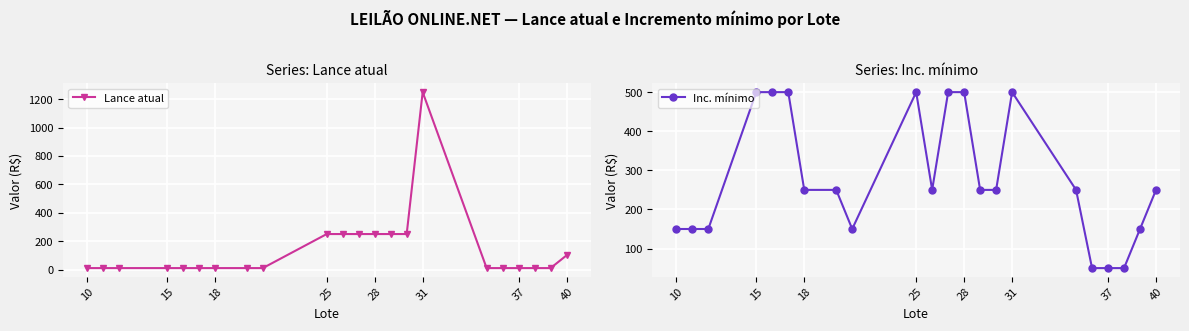

Which has a higher value, 8 or 18?

8